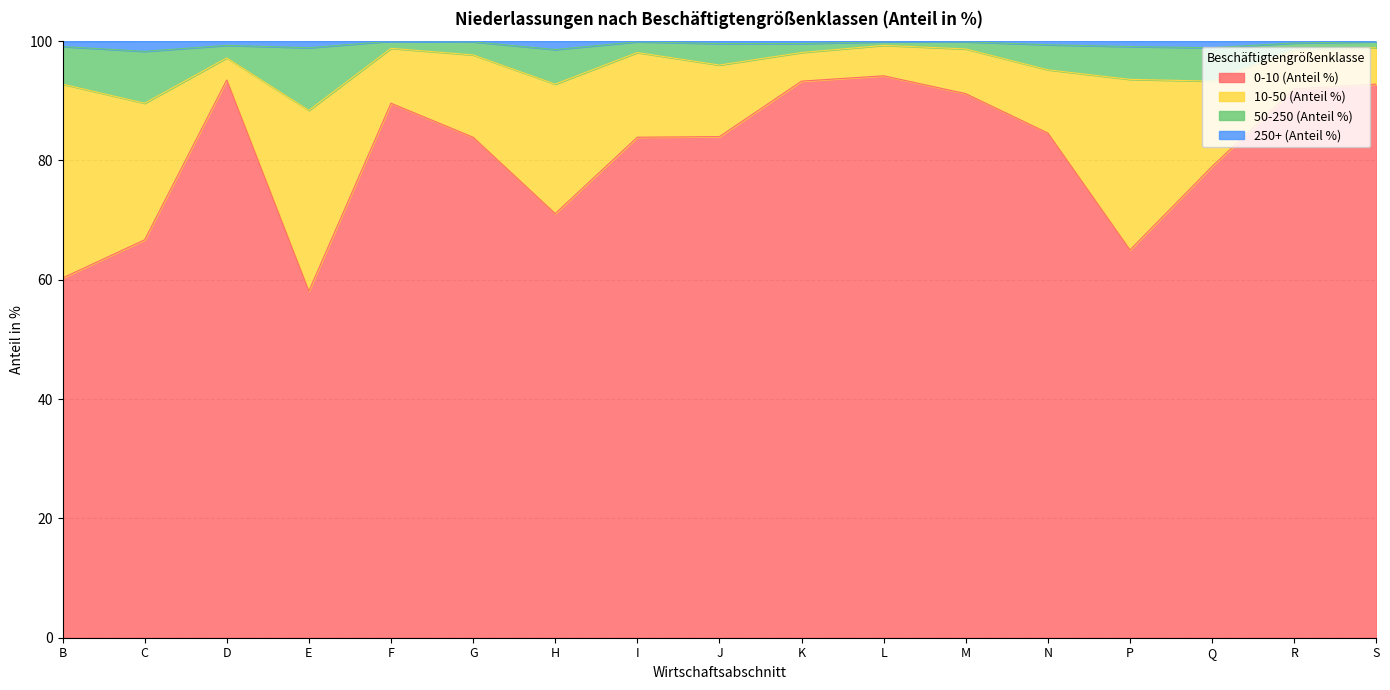

Which category has the lowest value in the 0-10 (Anteil %) series?

E